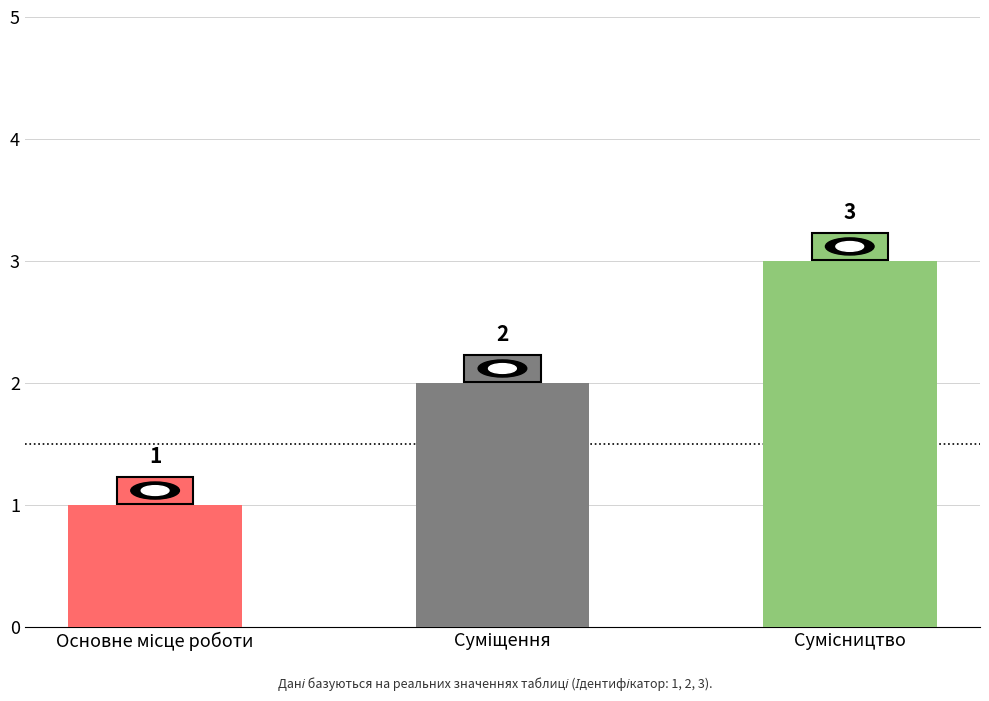

What is the value of the 1st bar from the left?

1